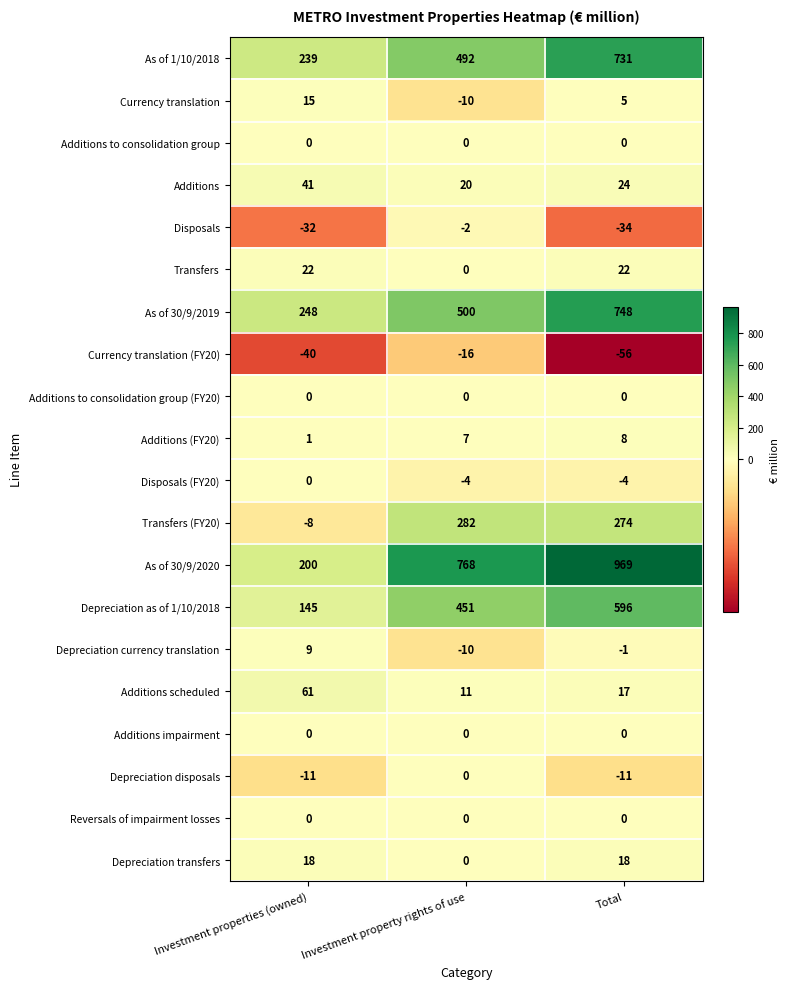

Is it true that Disposals equals -17 at Total?

False